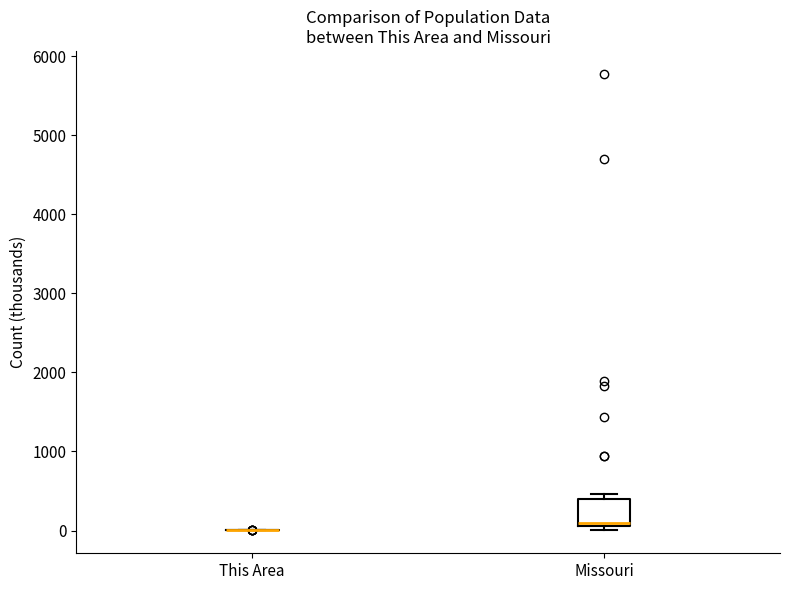

Which box is the tallest, from its lower edge to its upper edge?

Missouri